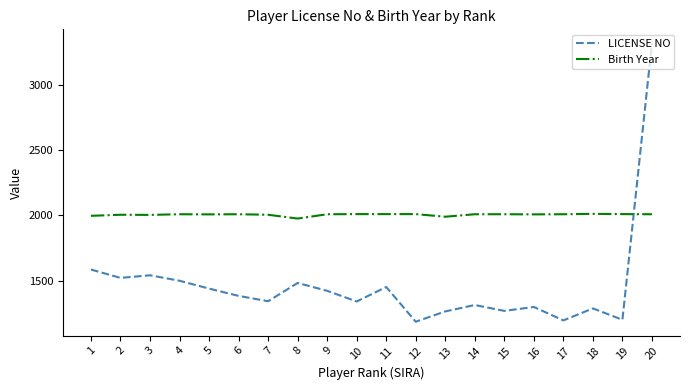

What is the difference between the LICENSE NO values at 7 and 19?

142